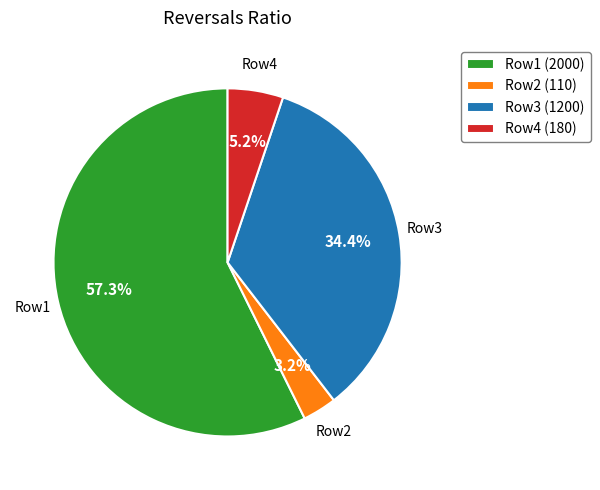

What percentage is NOT represented by Row2 (110)?

96.8%